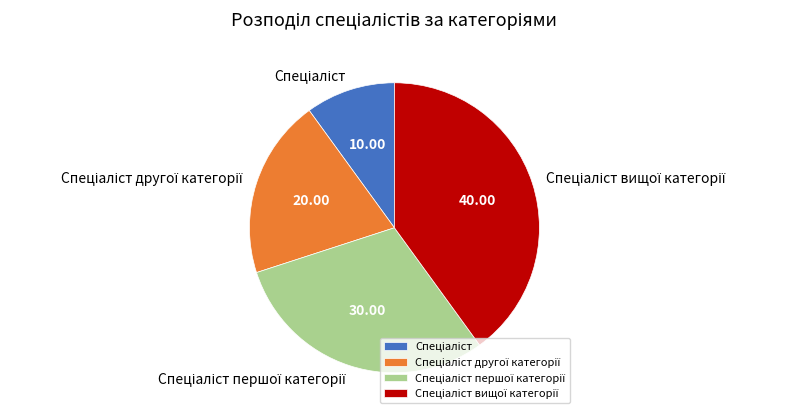

How many segments does this pie chart have?

4